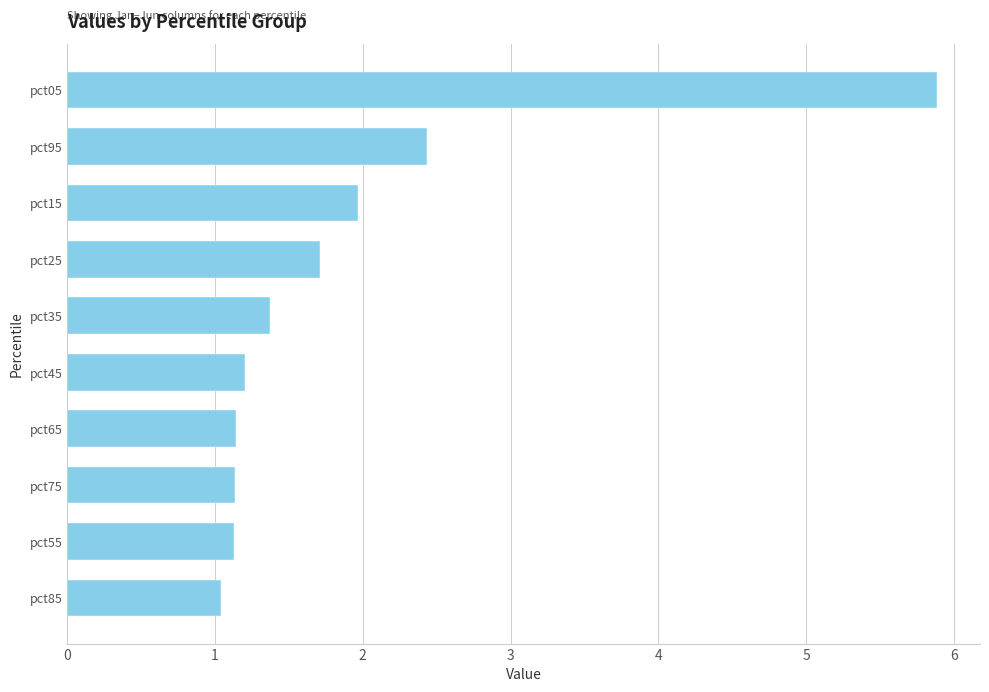

The value at pct75 is 2.0. True or false?

False